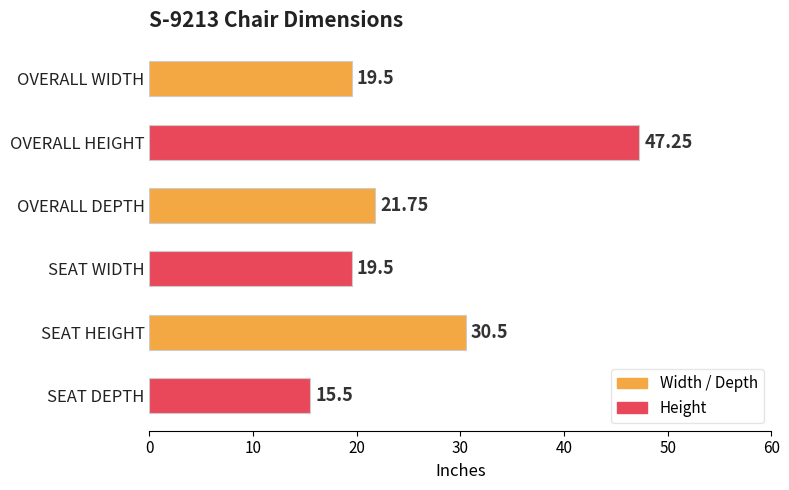

At which label is the value closest to 31?

SEAT HEIGHT